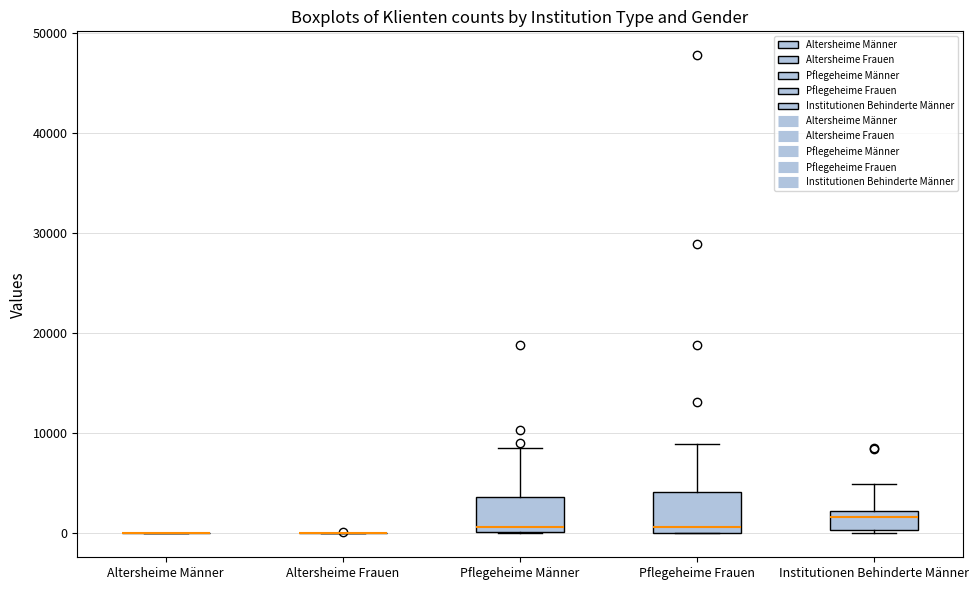

Reading left to right, transcribe this box plot: for each box, give where its median line is, the range the box spans, and where its two whiskers end, as read against the y-axis. The values are not printed on the chart, so give them approximately, as read against the axis.

Altersheime Männer: box collapsed to a line at 0, whiskers 0 to 0
Altersheime Frauen: box collapsed to a line at 0, whiskers 0 to 0
Pflegeheime Männer: median 1000, box 0 to 4000, whiskers 0 to 9000
Pflegeheime Frauen: median 1000, box 0 to 4000, whiskers 0 to 9000
Institutionen Behinderte Männer: median 2000 (just below the box's upper edge), box 0 to 2000, whiskers 0 to 5000